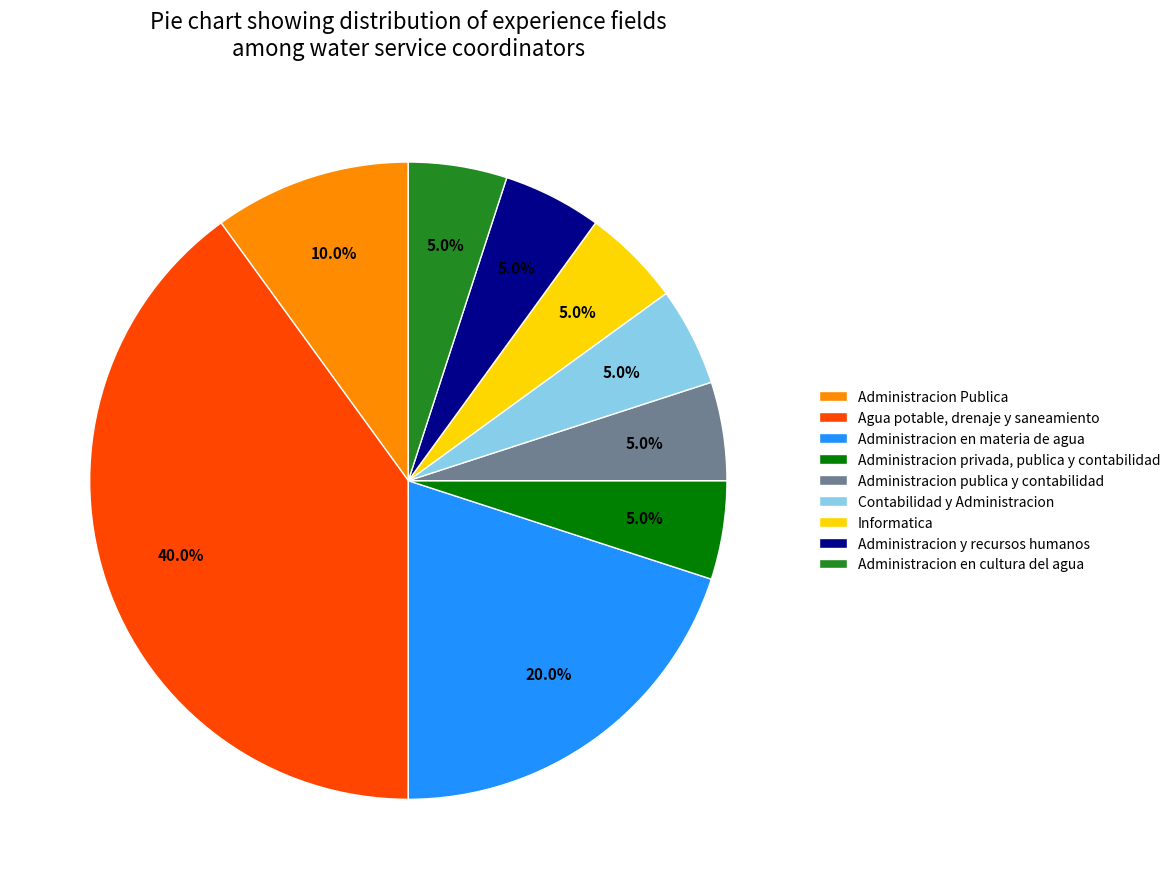

How many slices are in this pie chart?

9